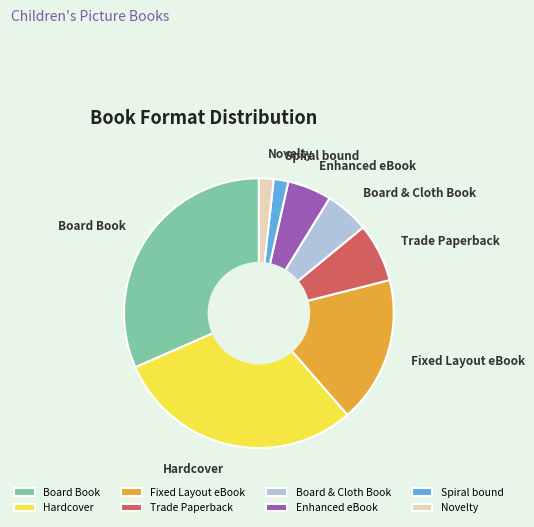

What is the ratio of the value at Board Book to the value at Board & Cloth Book?

6.0